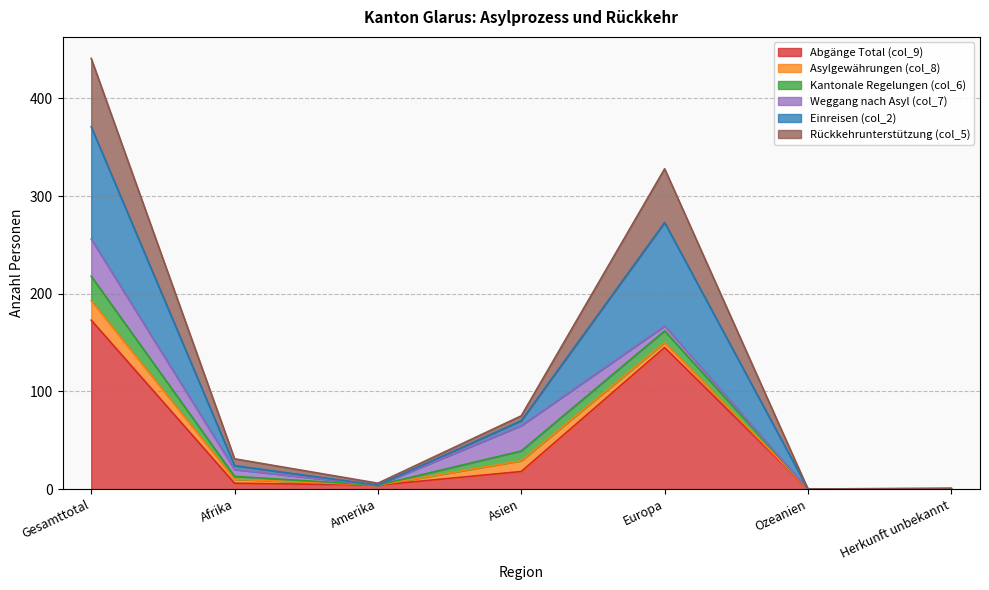

Is the value of Einreisen (col_2) at Amerika greater than the value of Rückkehrunterstützung (col_5) at Amerika?

No